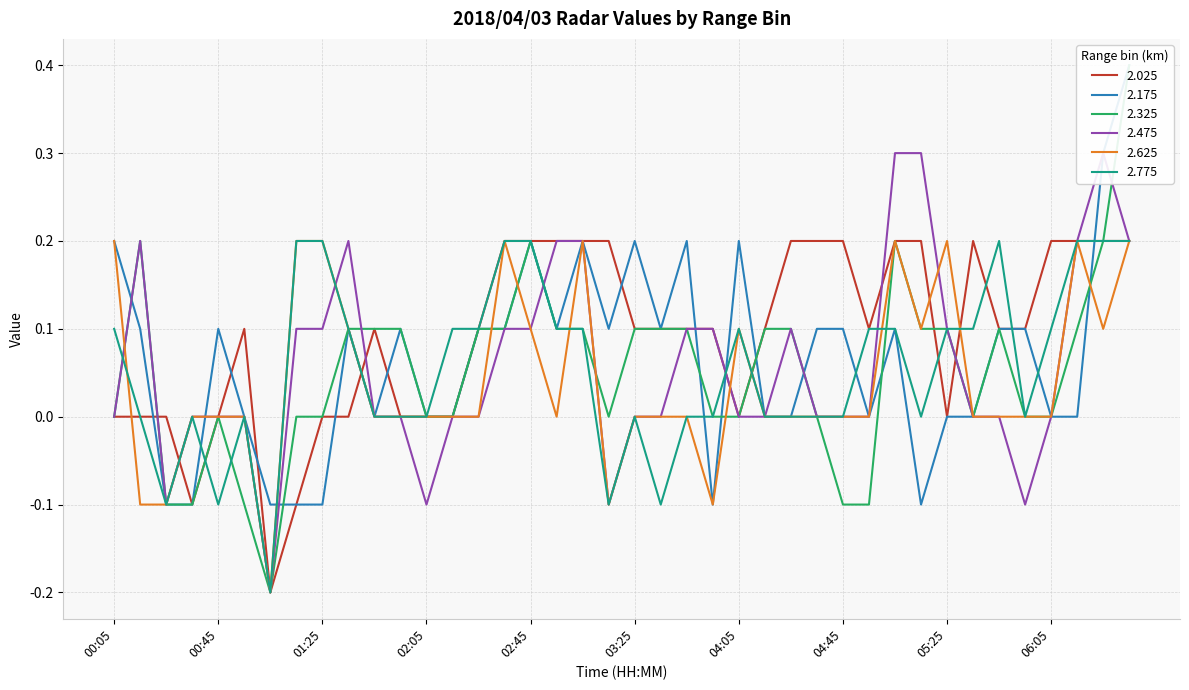

How many intersections are there between 2.325 and 2.775?

5